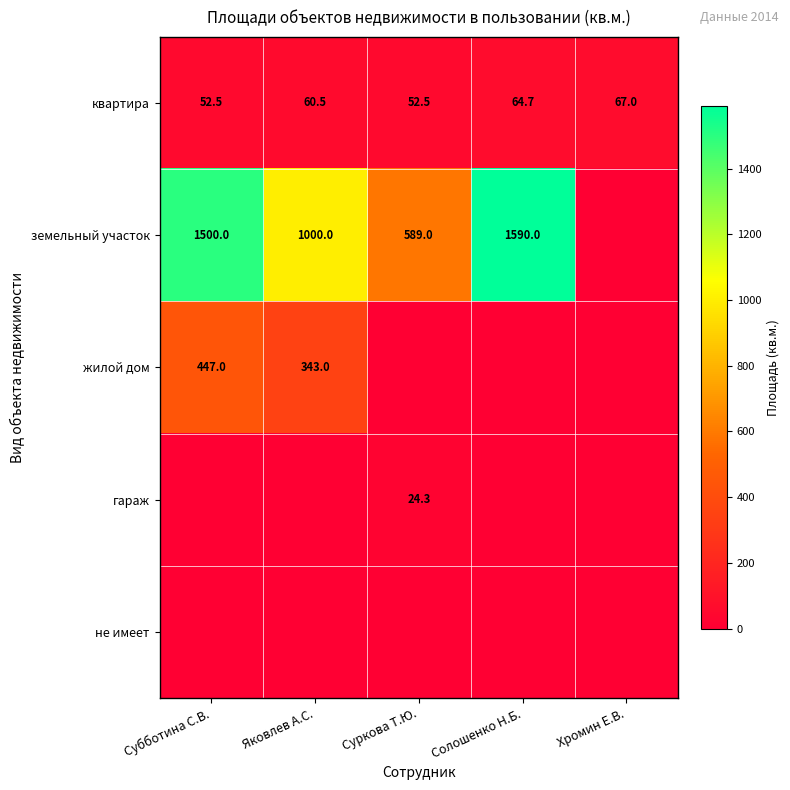

Where does the квартира series first go above 60?

Яковлев А.С.